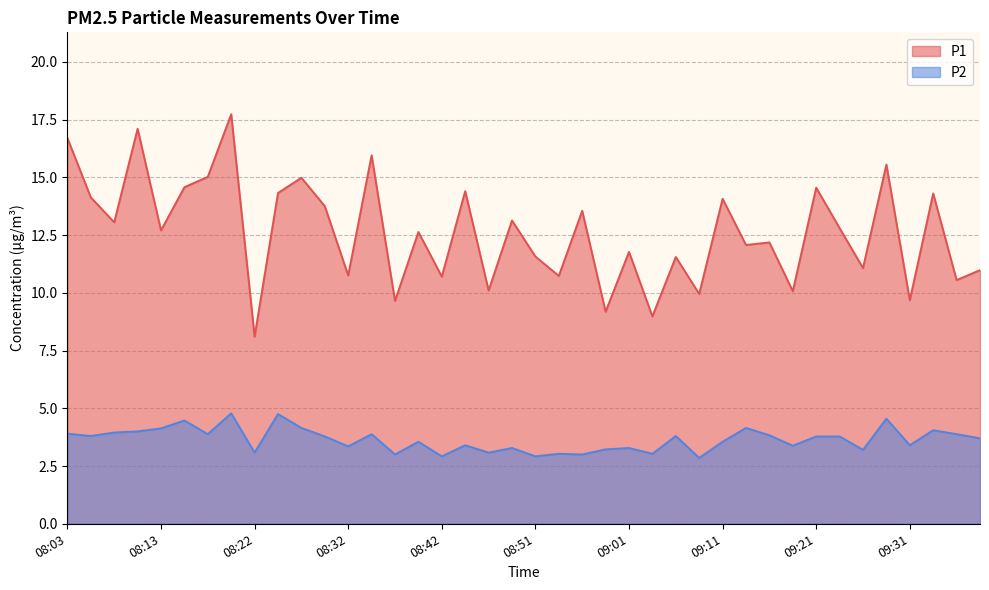

How many lines are shown in the chart?

2